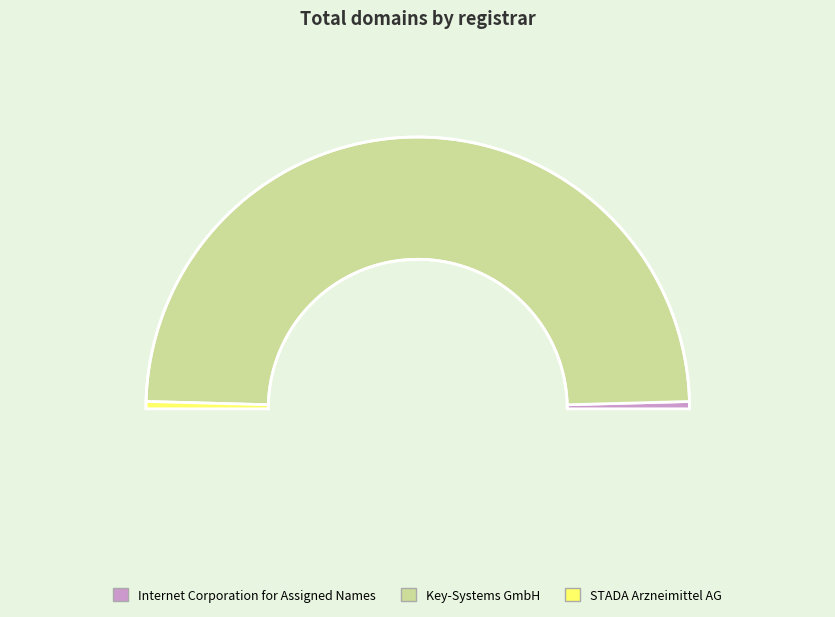

Is it true that Internet Corporation for Assigned Names is 11% of the pie?

False